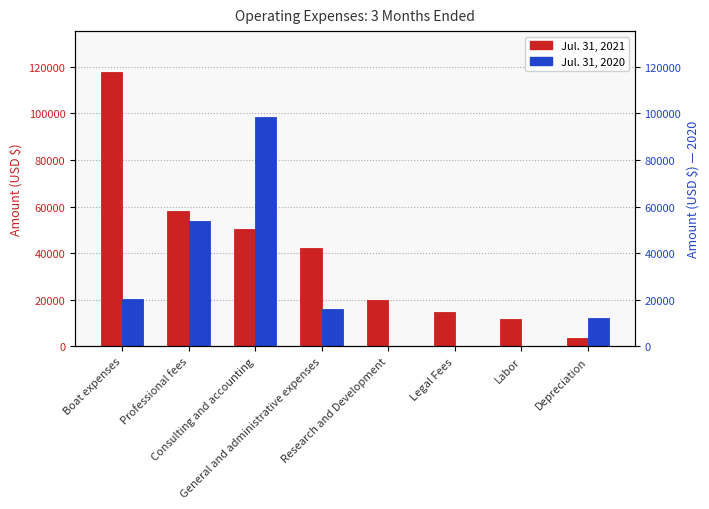

What is the sum of the Jul. 31, 2020 values at Professional fees and Research and Development?

53869